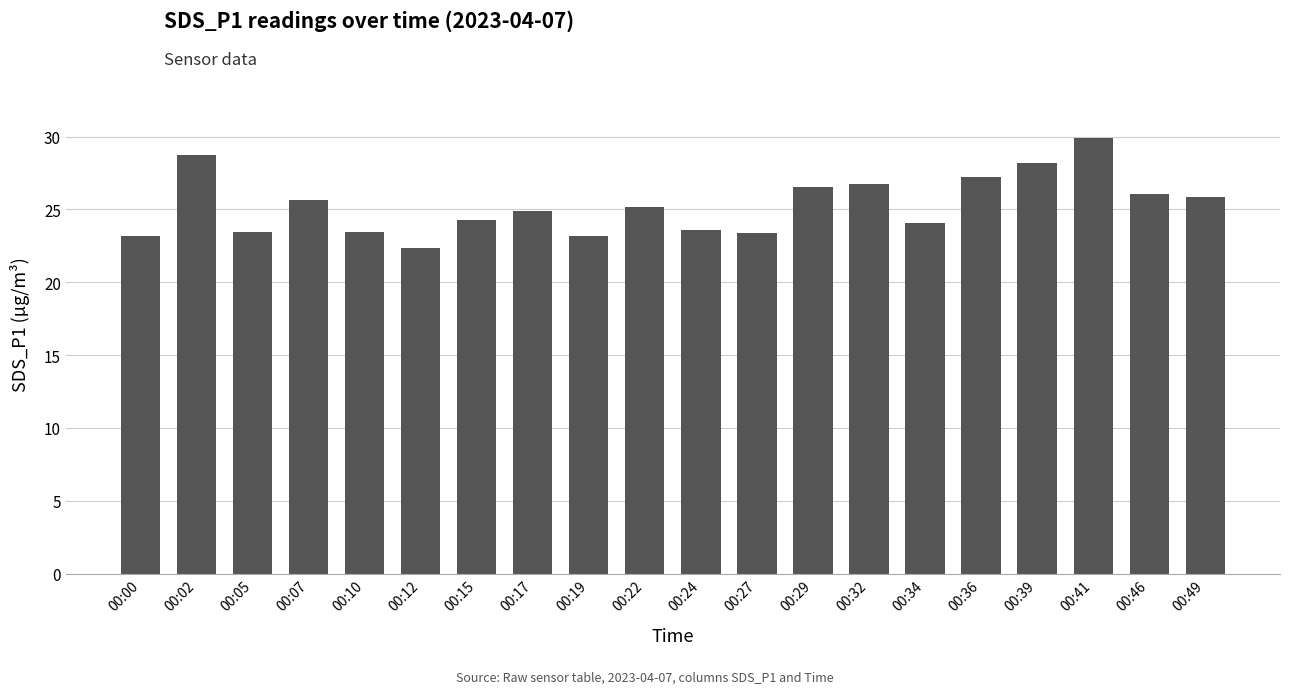

What is the difference between the maximum and second lowest values?

6.7